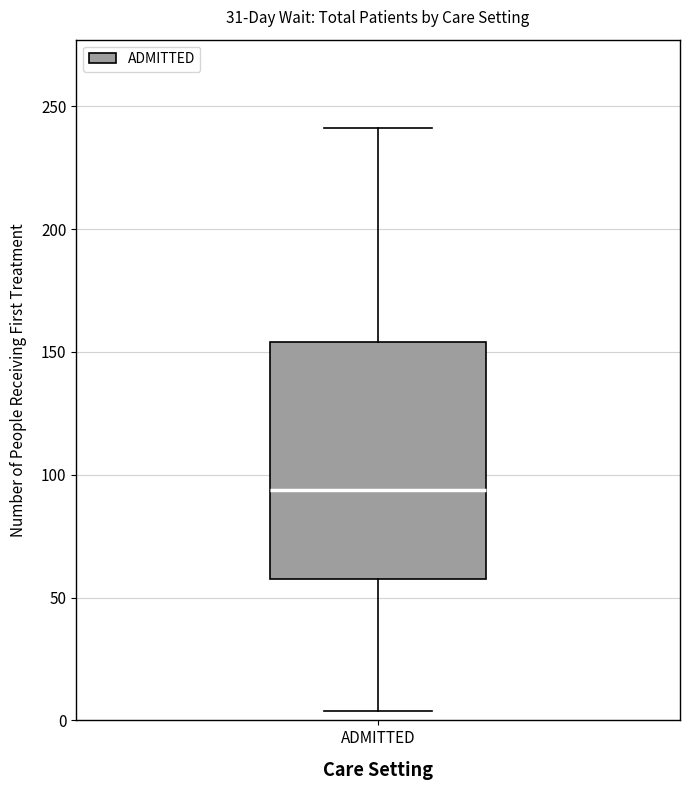

Read this box plot against the y-axis: the position of the median line, the range covered by the box, and the ends of both whiskers. The values are not printed on the chart, so give them approximately, as read against the axis.

median 95, box 60 to 155, whiskers 5 to 240